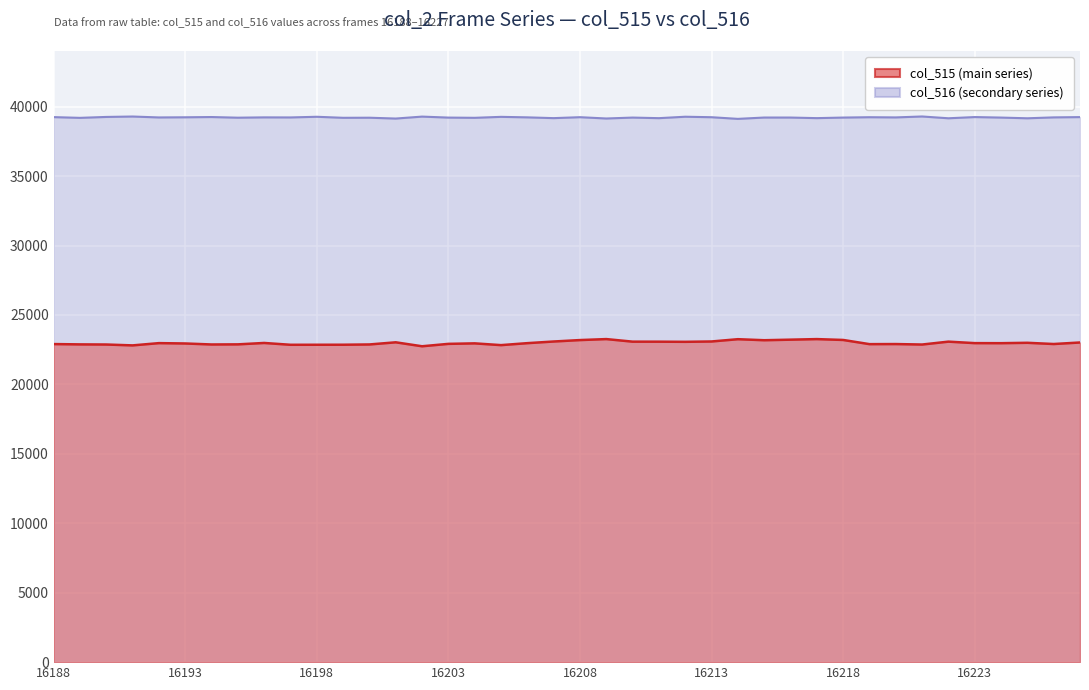

What is the approximate value of col_515 at 16206, to the nearest 100?

23000